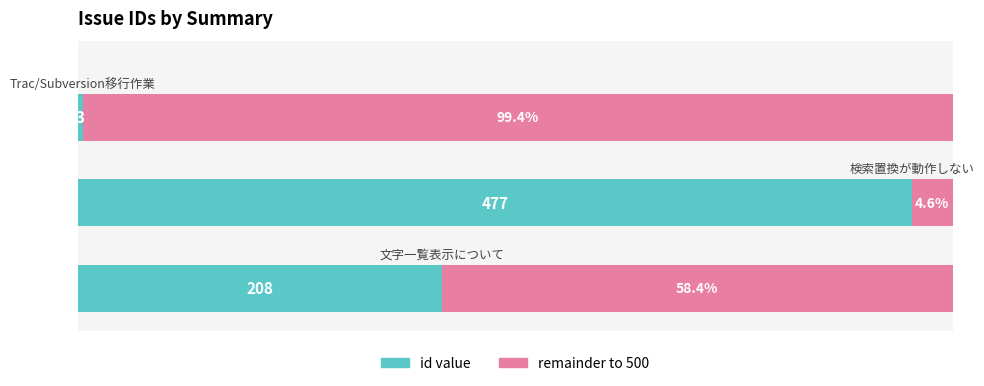

The value of id value at 2 is 0.2. True or false?

False